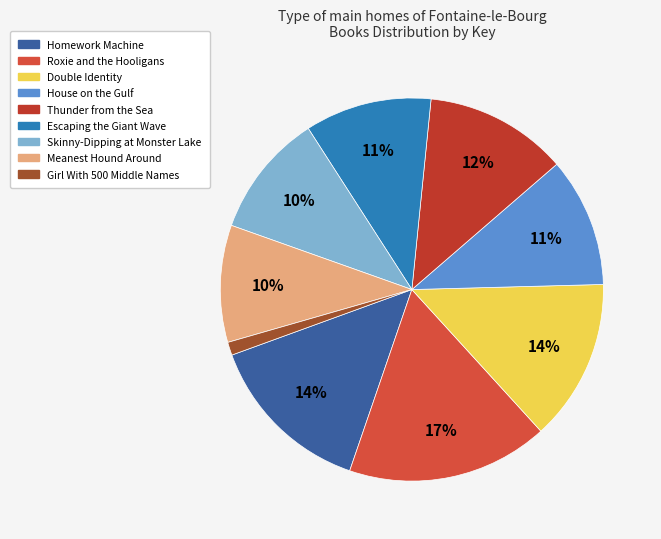

How many slices are in this pie chart?

9